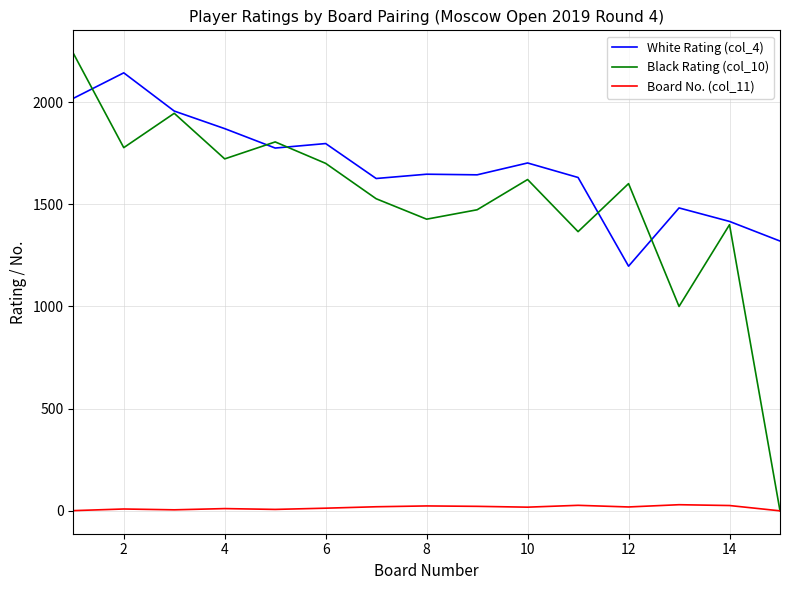

Which series has the largest total across all categories?

White Rating (col_4)